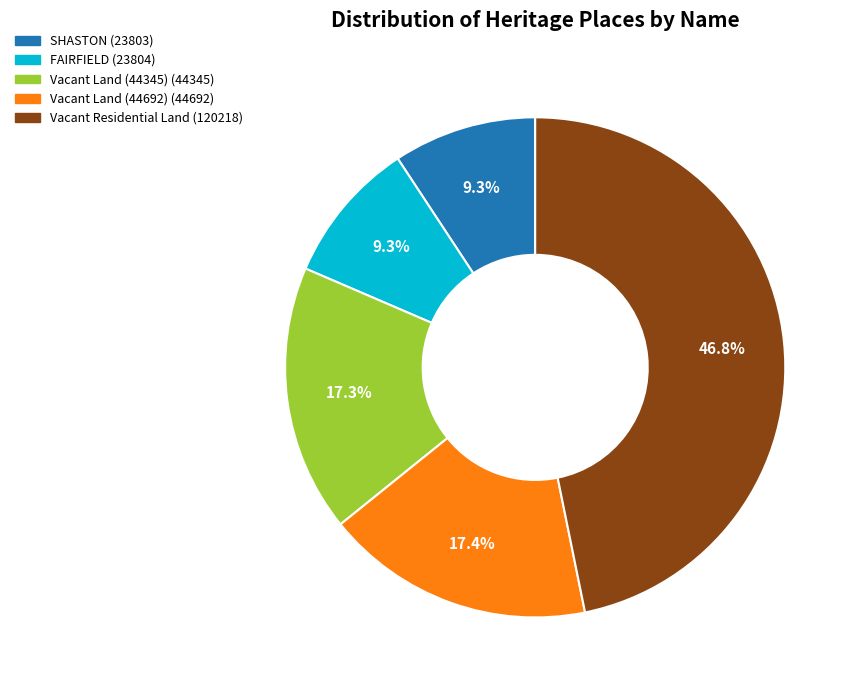

Which has a higher value, Vacant Residential Land or FAIRFIELD?

Vacant Residential Land